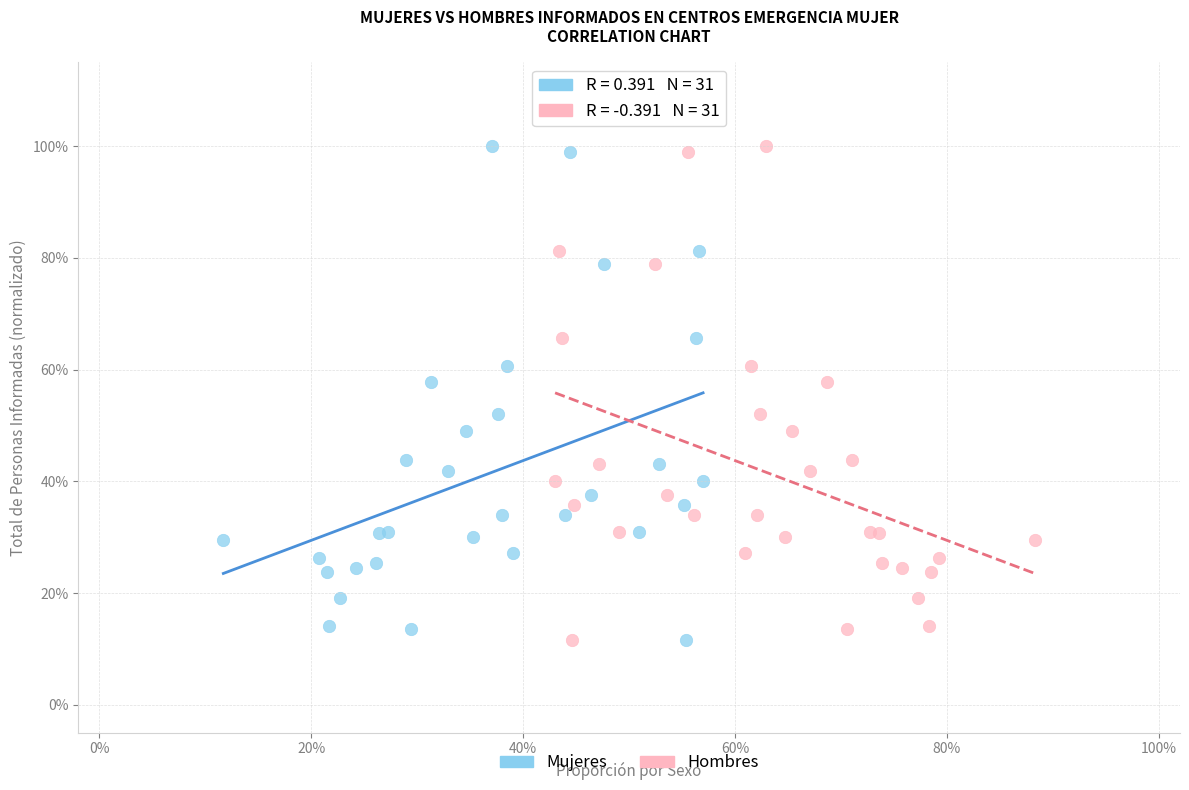

What are all the series names shown in the legend?

Mujeres, Hombres